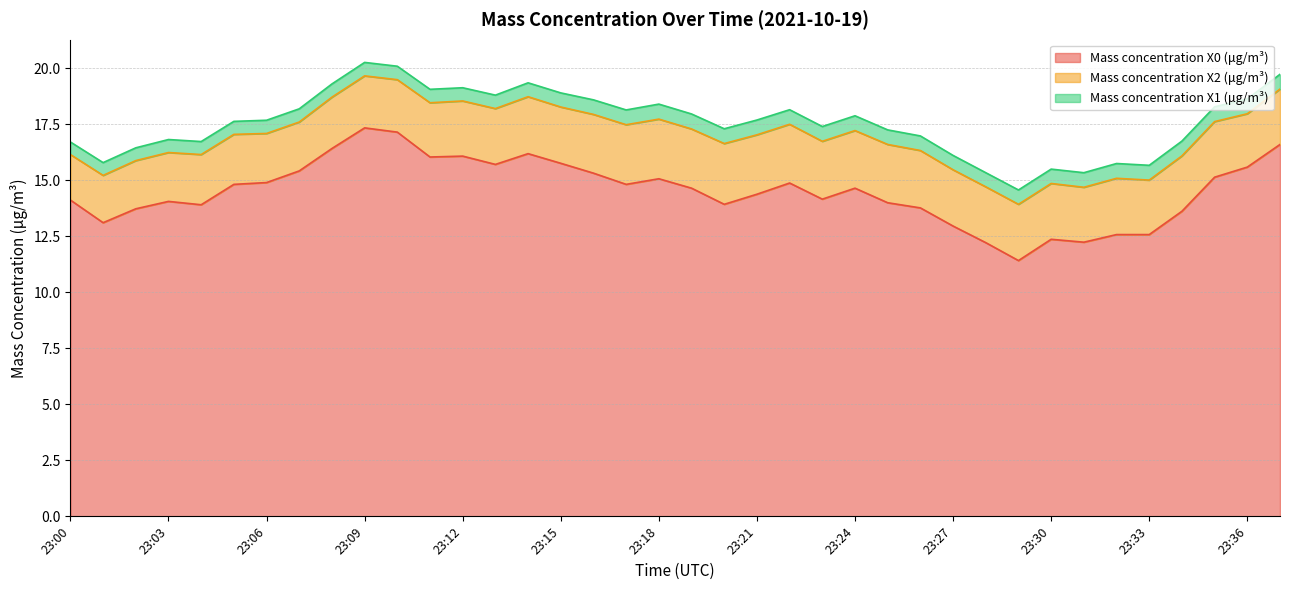

At which label does Mass concentration X2 (μg/m³) reach its peak?

23:20